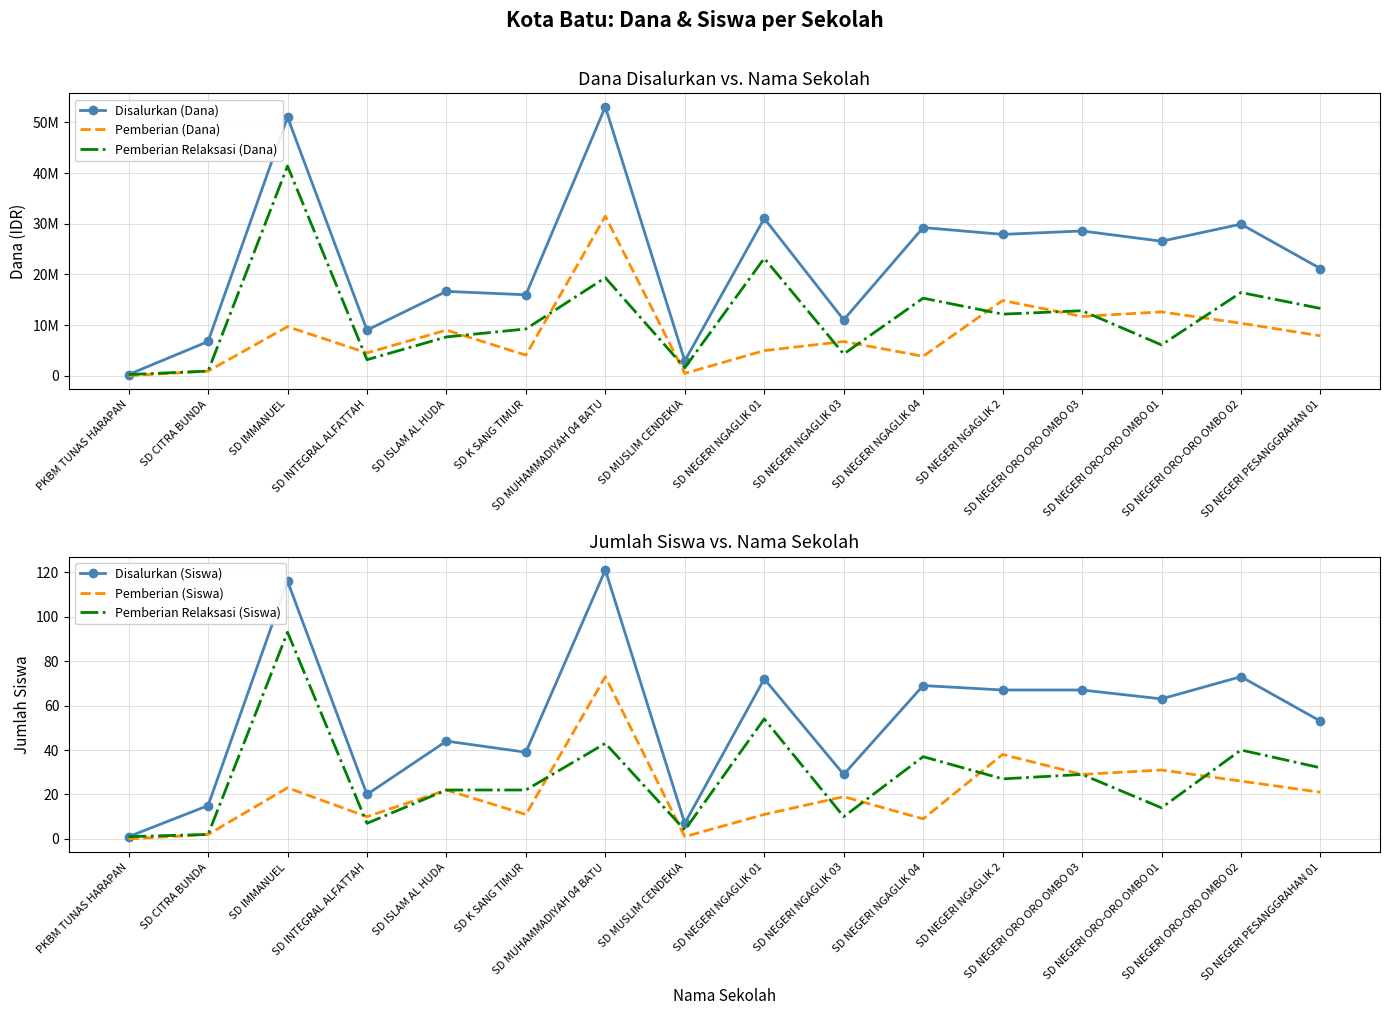

What is the difference between the maximum and minimum values in the Pemberian Relaksasi (Siswa) series?

92